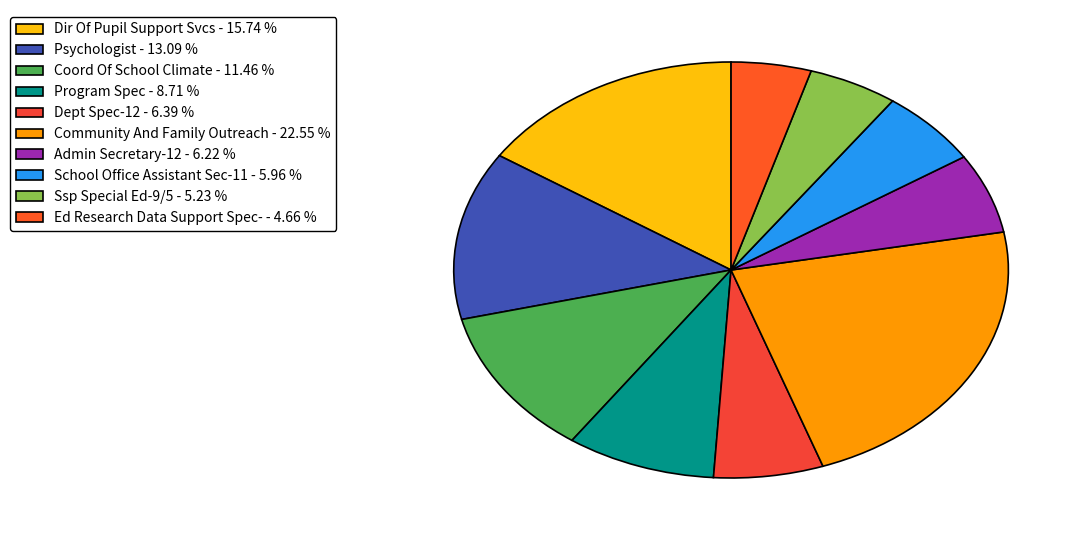

How many slices are in this pie chart?

10